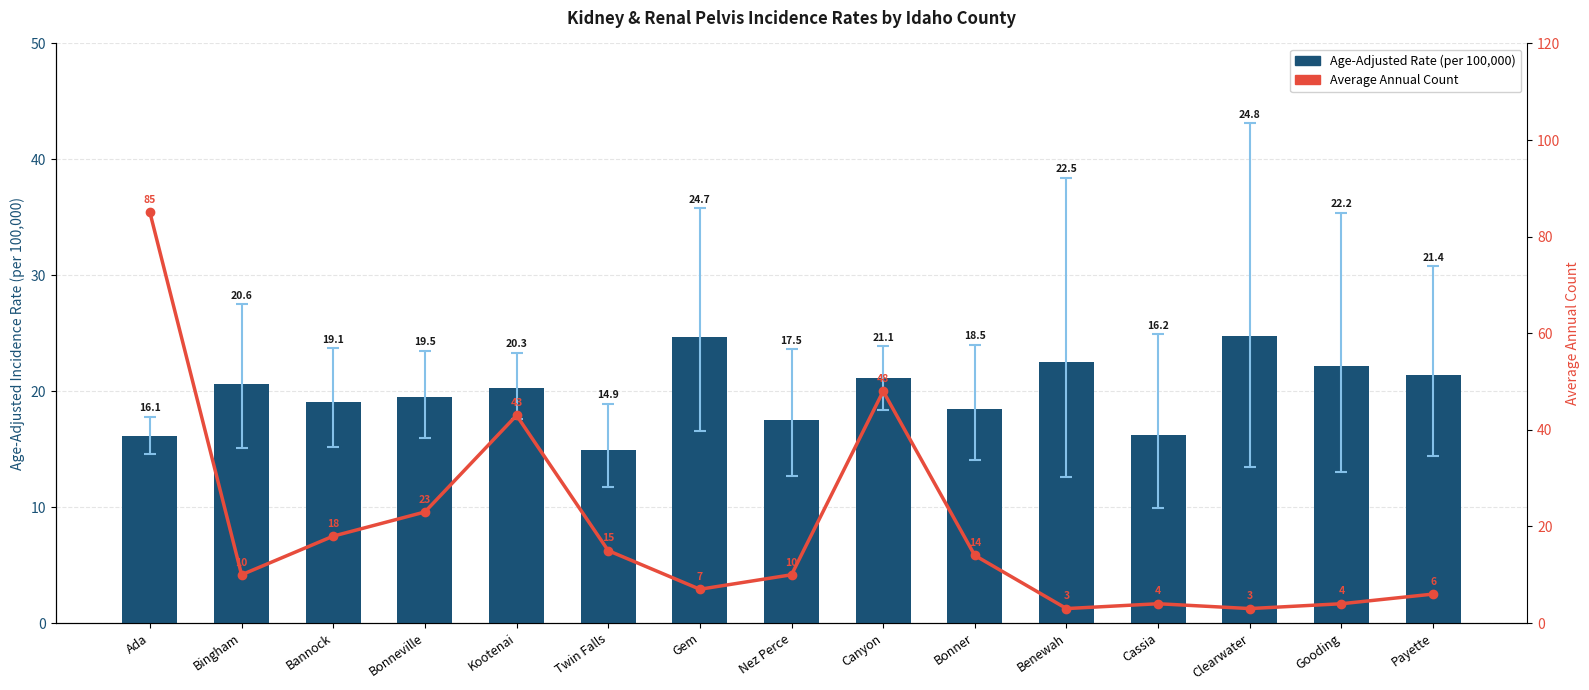

How many groups of bars are there?

15